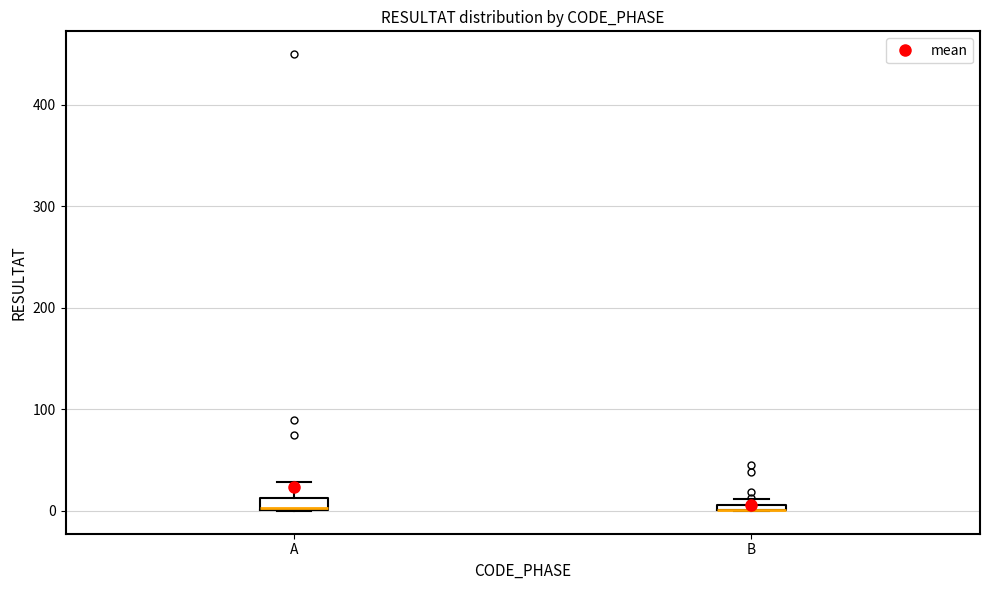

Where is the upper edge of the box for B on the y-axis? The values are not printed on the chart, so give them approximately, as read against the axis.

10